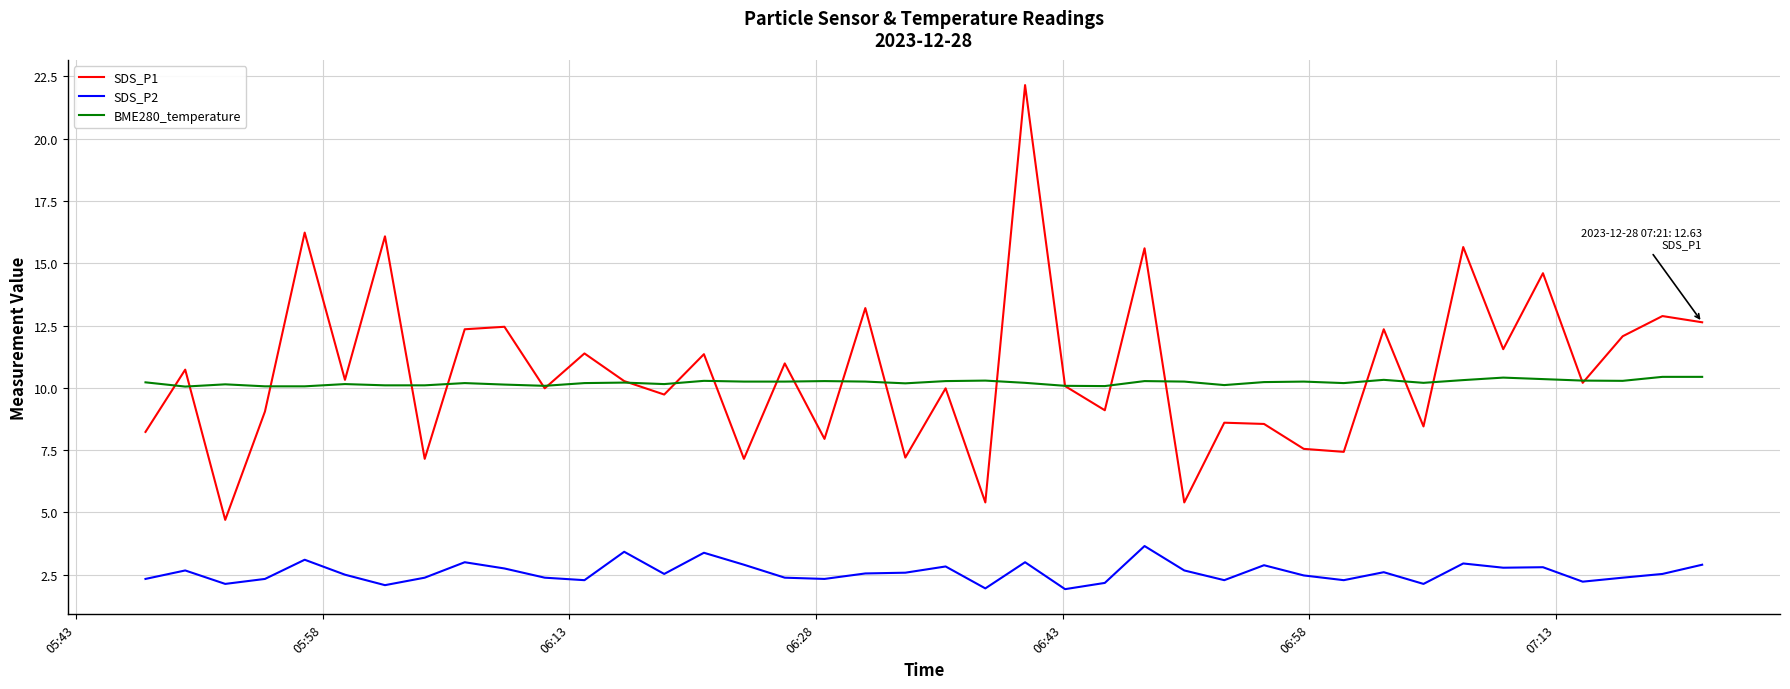

Which series has the widest spread of values?

SDS_P1